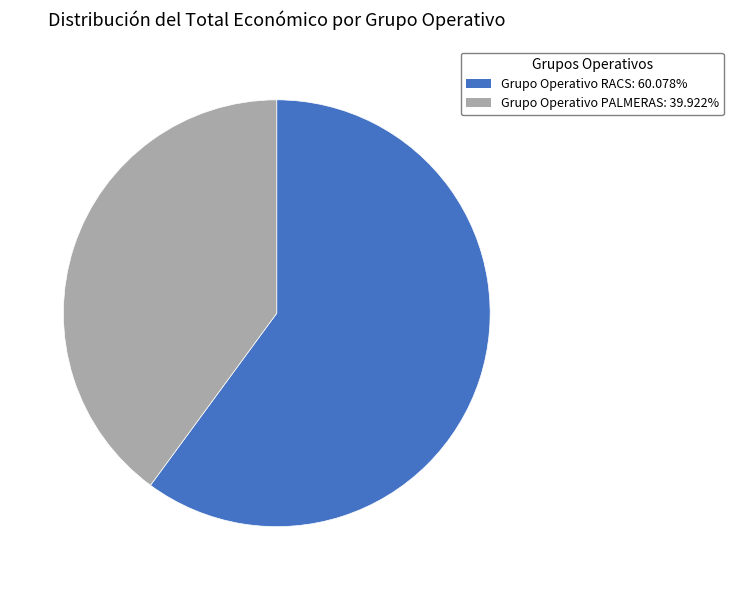

Rank the categories by value from highest to lowest.

Grupo Operativo RACS, Grupo Operativo PALMERAS